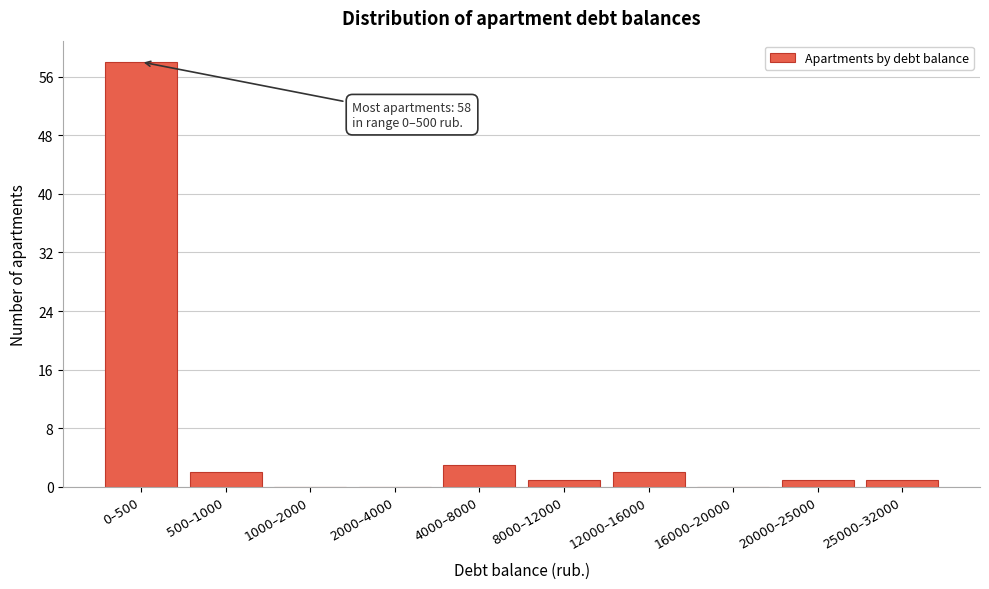

Reading left to right, transcribe all the data shown in this chart.

0–500=58	500–1000=2	1000–2000=0	2000–4000=0	4000–8000=3	8000–12000=1	12000–16000=2	16000–20000=0	20000–25000=1	25000–32000=1